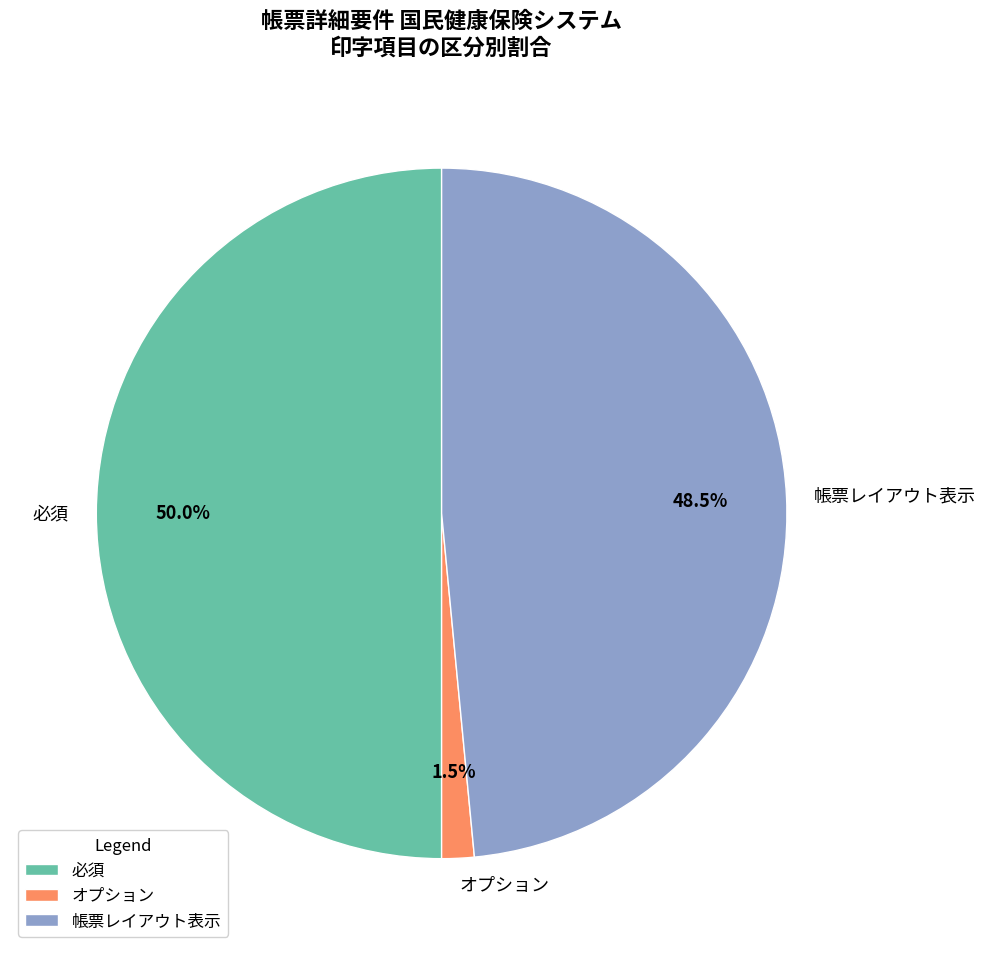

How many slices are in this pie chart?

3